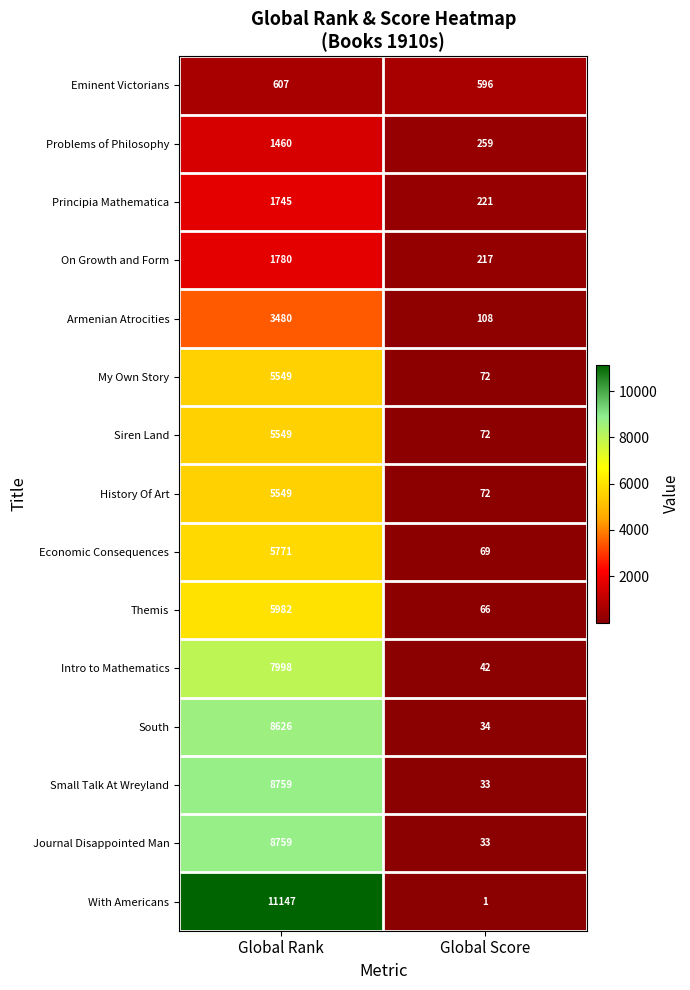

Between Global Rank and Global Score, which series saw the biggest shift?

With Americans